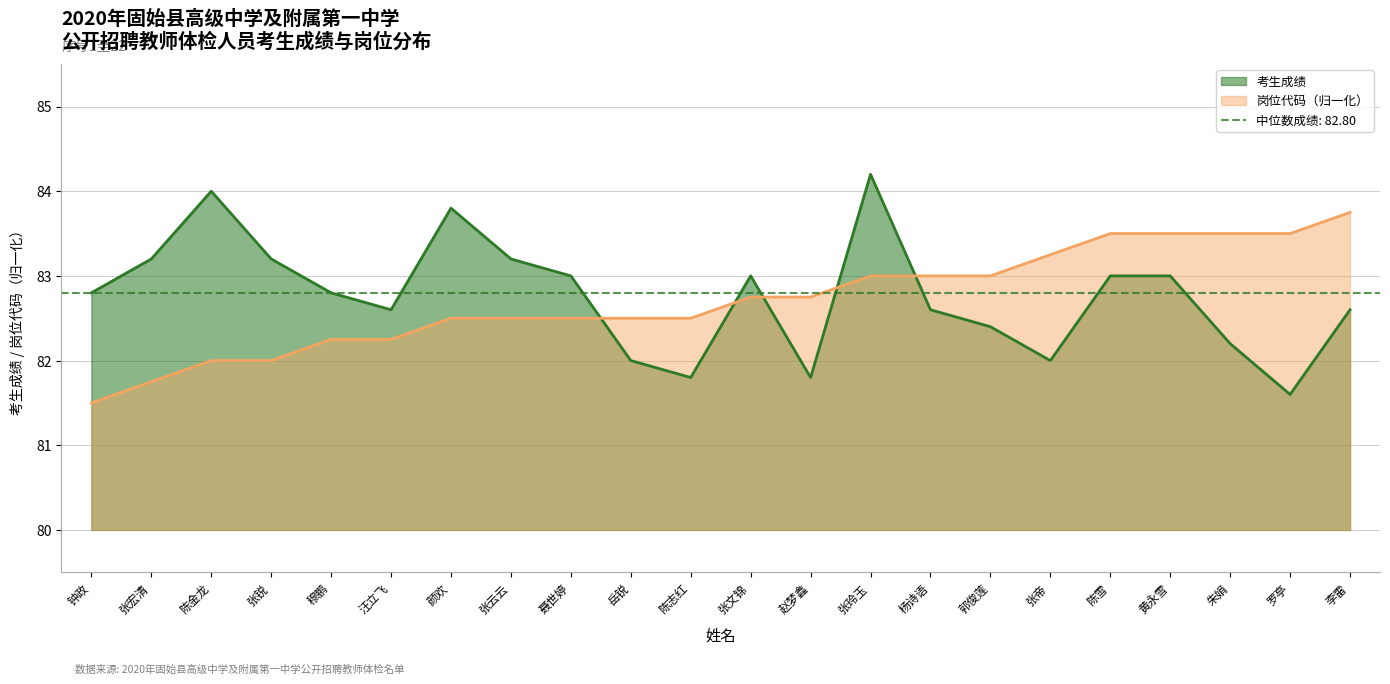

The value of 考生成绩 at 郭俊莲 is 82.4. True or false?

True